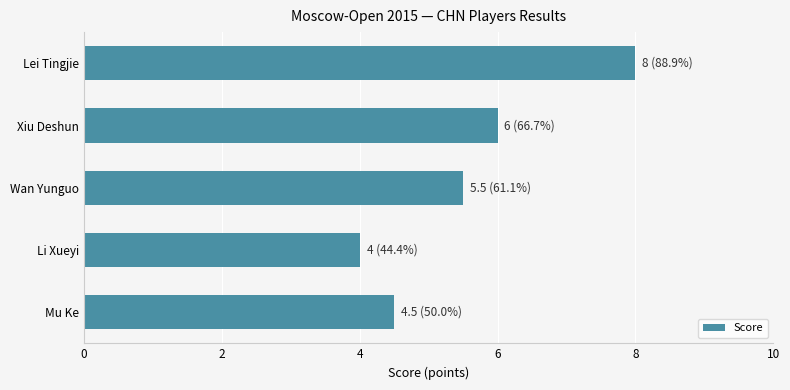

The chart shows a value of 10.3 at Xiu Deshun. True or false?

False